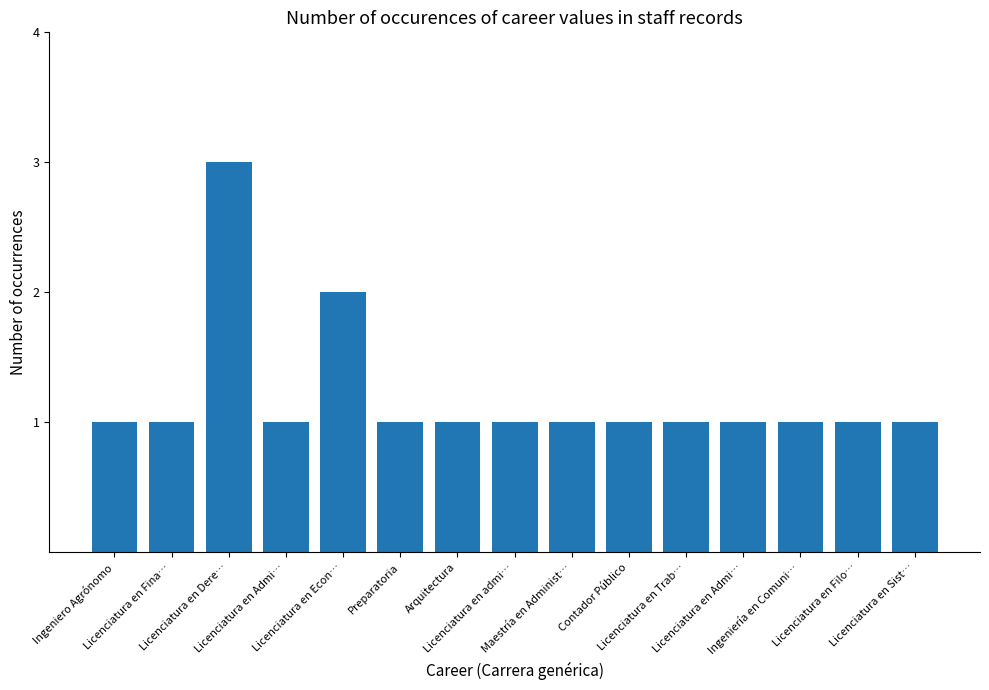

Are the bars horizontal?

No